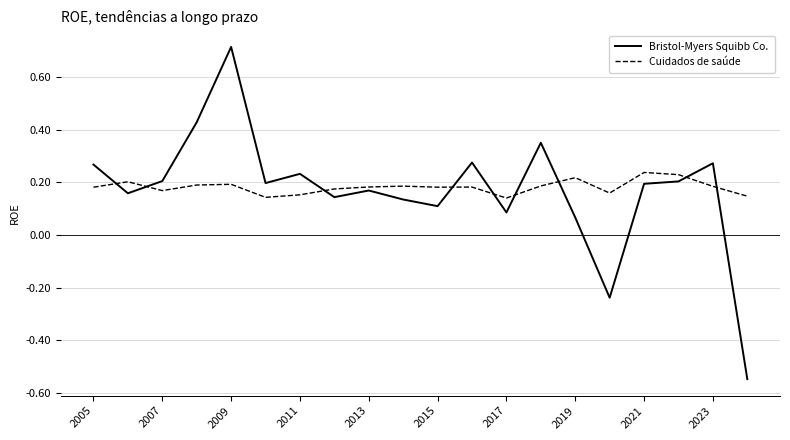

Which series has the widest spread of values?

Bristol-Myers Squibb Co.